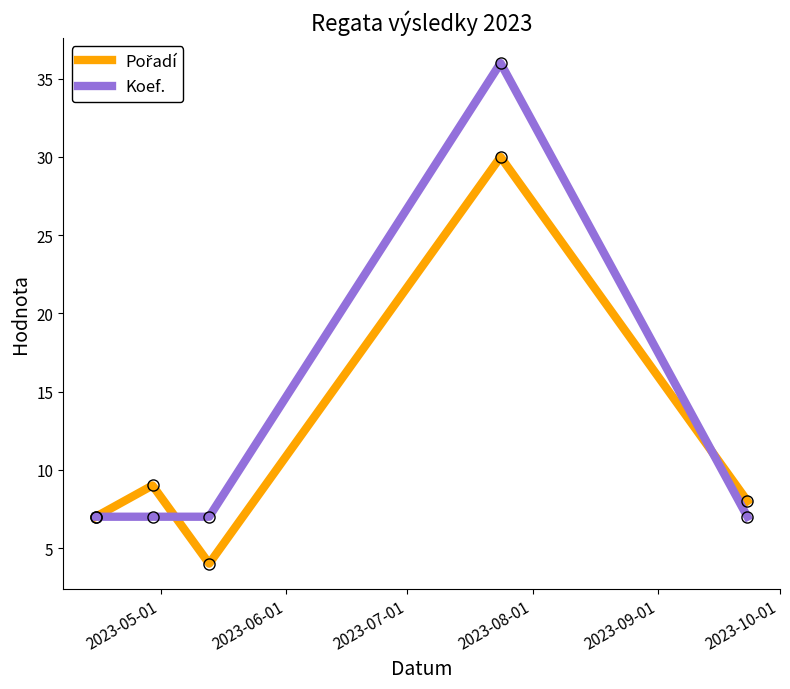

Which series has the largest range (max minus min)?

Koef.